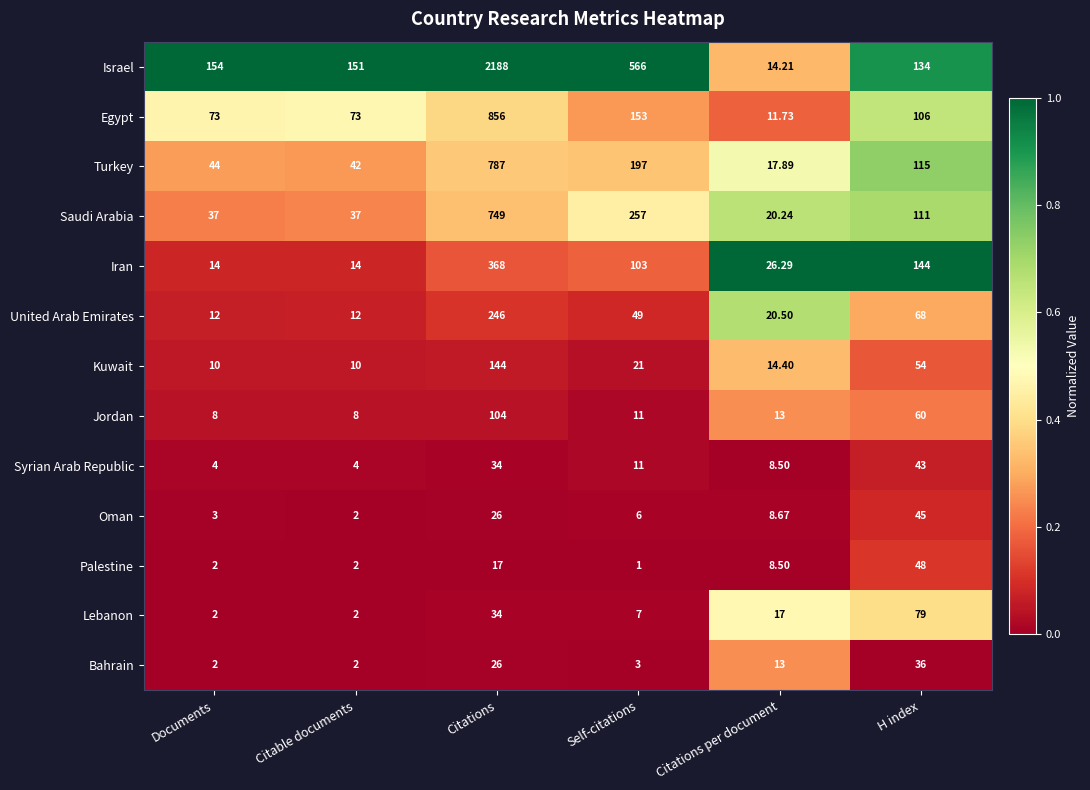

Where does the Saudi Arabia series first go above 111?

Citations